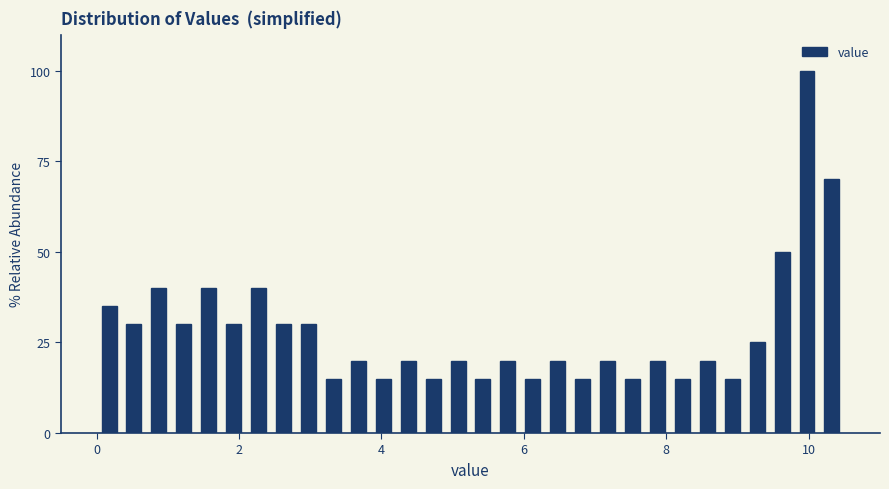

Around what value on the x-axis is the tallest bar? Give the approximate position of its centre, as read against the axis.

10.0